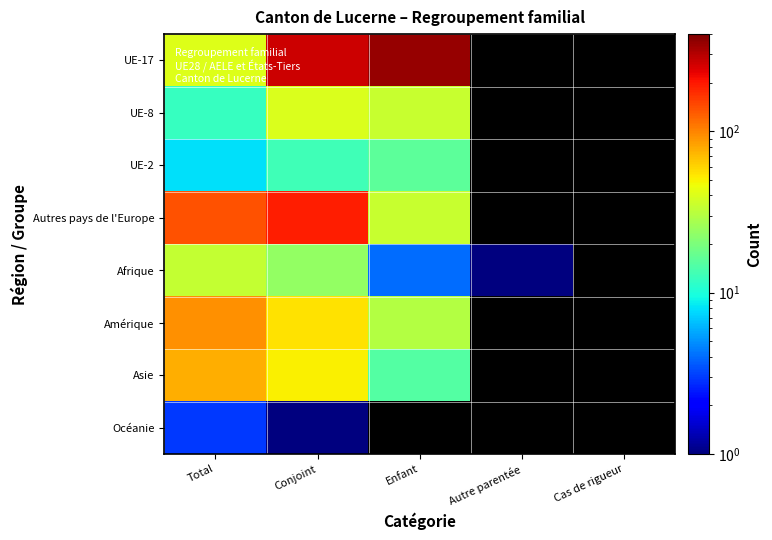

Reading left to right, what are all the values shown in this chart?

UE-17: Total=41	Conjoint=267	Enfant=354	Autre parentée=0	Cas de rigueur=0
UE-8: Total=12	Conjoint=40	Enfant=35	Autre parentée=0	Cas de rigueur=0
UE-2: Total=8	Conjoint=13	Enfant=16	Autre parentée=0	Cas de rigueur=0
Autres pays de l'Europe: Total=139	Conjoint=190	Enfant=35	Autre parentée=0	Cas de rigueur=0
Afrique: Total=34	Conjoint=24	Enfant=4	Autre parentée=1	Cas de rigueur=0
Amérique: Total=92	Conjoint=56	Enfant=30	Autre parentée=0	Cas de rigueur=0
Asie: Total=77	Conjoint=51	Enfant=15	Autre parentée=0	Cas de rigueur=0
Océanie: Total=3	Conjoint=1	Enfant=0	Autre parentée=0	Cas de rigueur=0